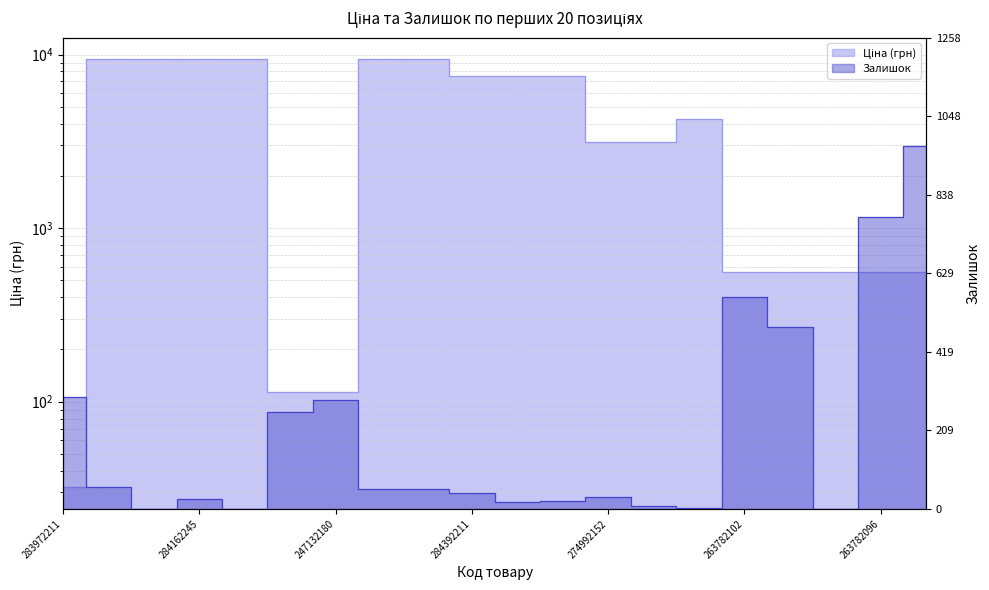

Count the number of categories in the chart.

20